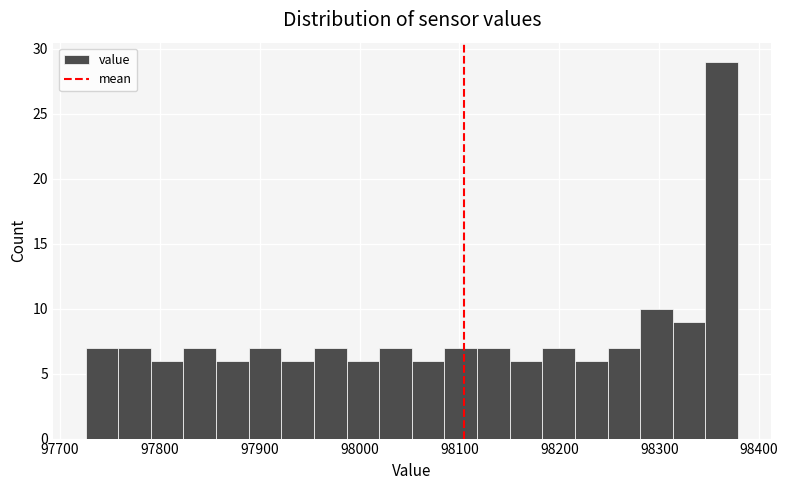

Read against the x-axis, roughly where is the centre of the tallest bar?

98360